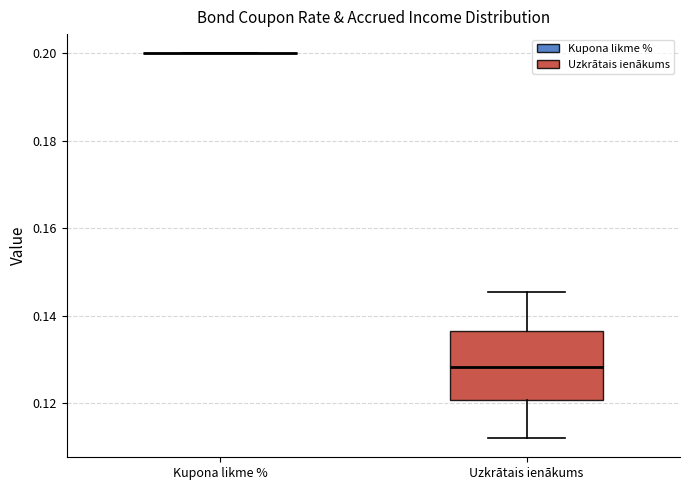

Reading left to right, transcribe this box plot: for each box, give where its median line is, the range the box spans, and where its two whiskers end, as read against the y-axis. The values are not printed on the chart, so give them approximately, as read against the axis.

Kupona likme %: box collapsed to a line at 0.200, whiskers 0.200 to 0.200
Uzkrātais ienākums: median 0.128, box 0.120 to 0.136, whiskers 0.112 to 0.146